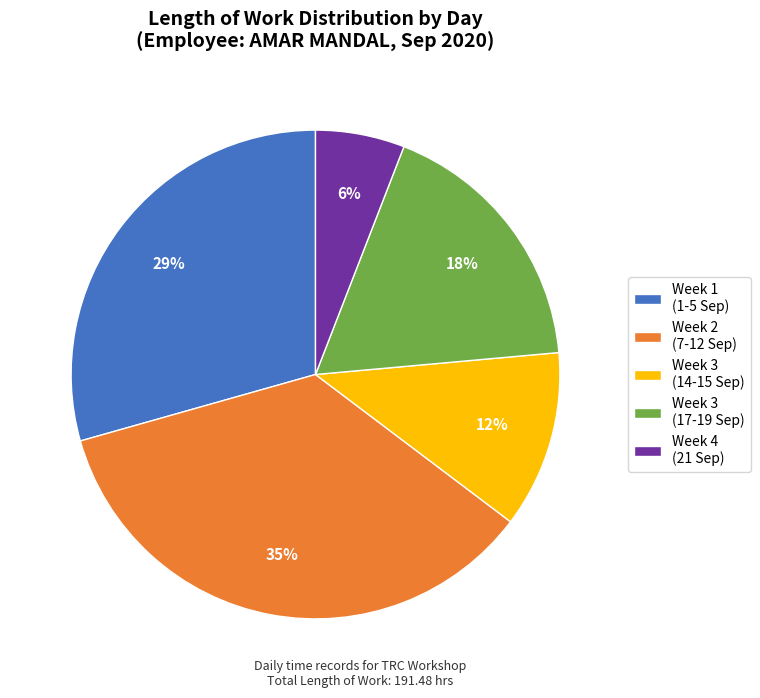

Is the sum of Week 4 (21 Sep) and Week 3 (17-19 Sep) greater than half?

No